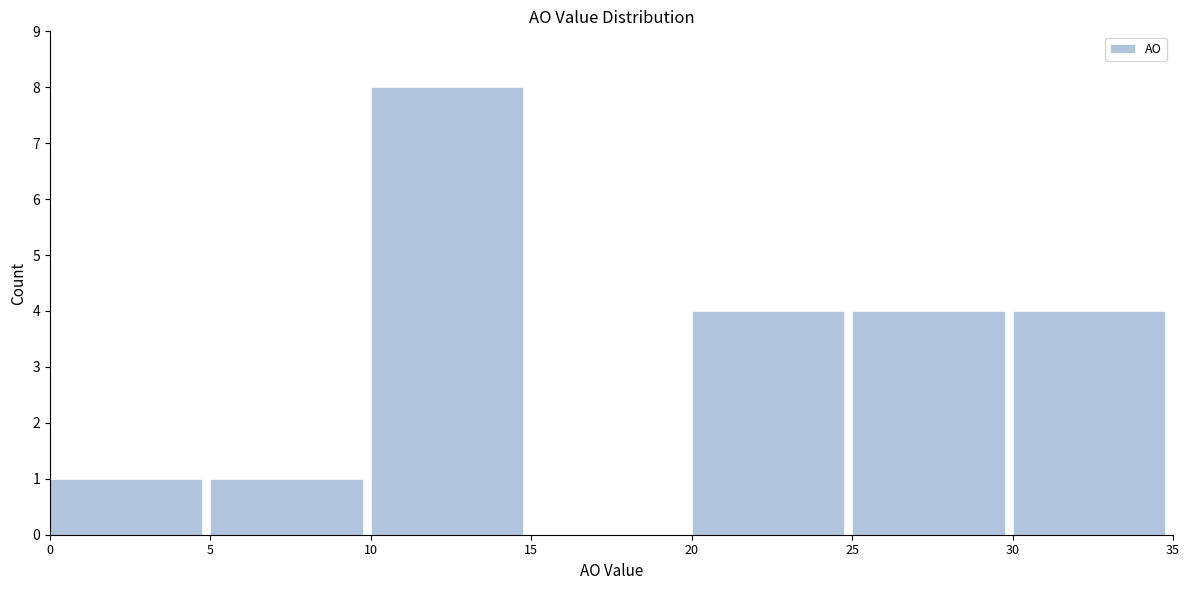

How tall is the bar that spans 20 to 25 on the x-axis? The values are not printed on the chart, so give them approximately, as read against the axis.

4